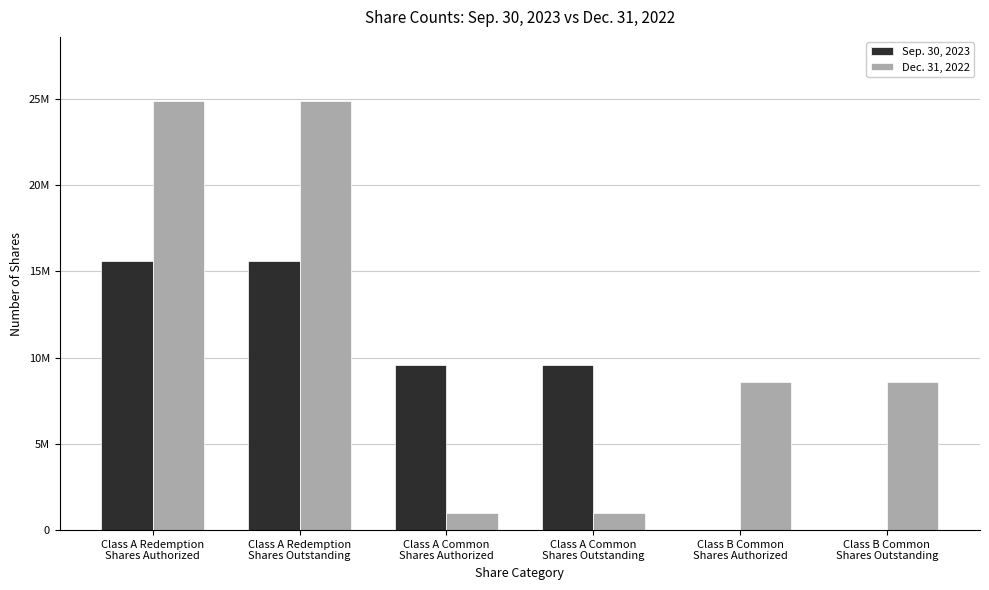

Reading right to left, list all the values displayed in this chart.

Sep. 30, 2023: Class B Common
Shares Outstanding=0	Class B Common
Shares Authorized=0	Class A Common
Shares Outstanding=9591222	Class A Common
Shares Authorized=9591222	Class A Redemption
Shares Outstanding=15630150	Class A Redemption
Shares Authorized=15630150
Dec. 31, 2022: Class B Common
Shares Outstanding=8615141	Class B Common
Shares Authorized=8615141	Class A Common
Shares Outstanding=976081	Class A Common
Shares Authorized=976081	Class A Redemption
Shares Outstanding=24869342	Class A Redemption
Shares Authorized=24869342